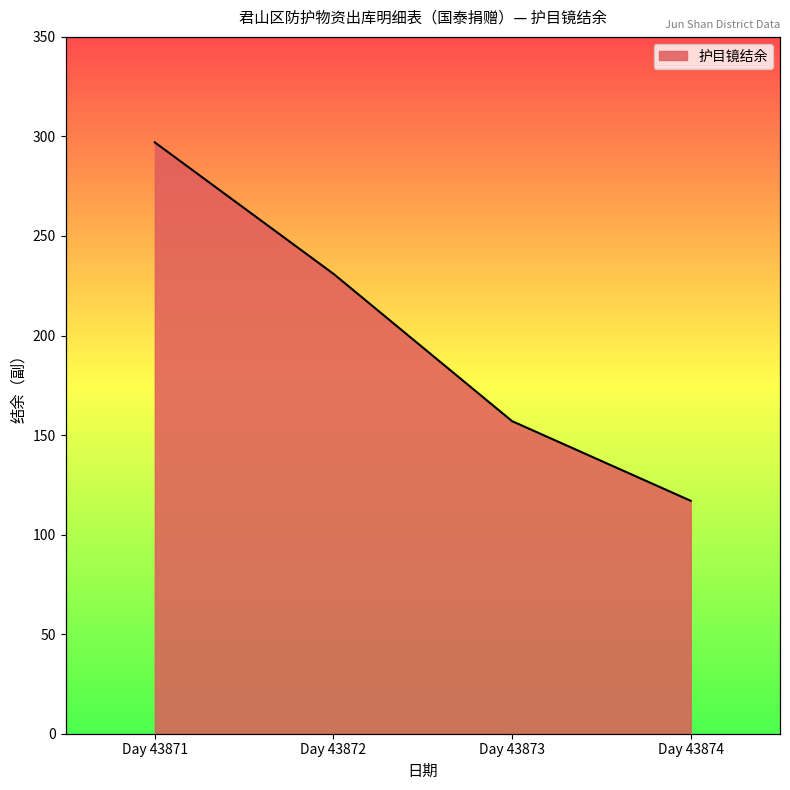

What is the difference between the values at Day 43872 and Day 43871?

66